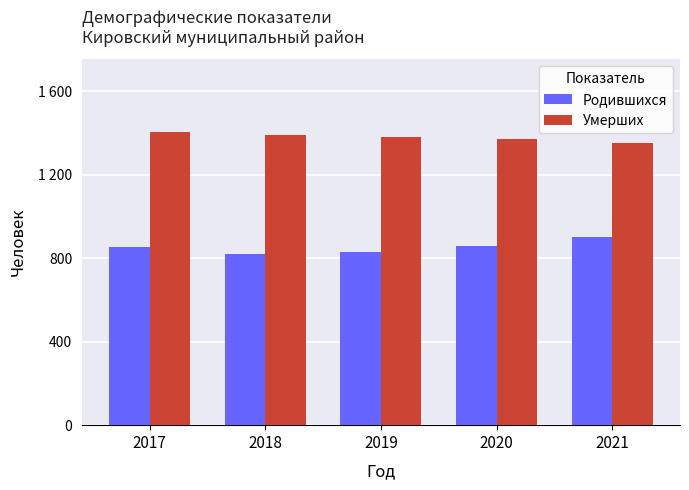

What is the sum of the Умерших values at 2021 and 2020?

2720